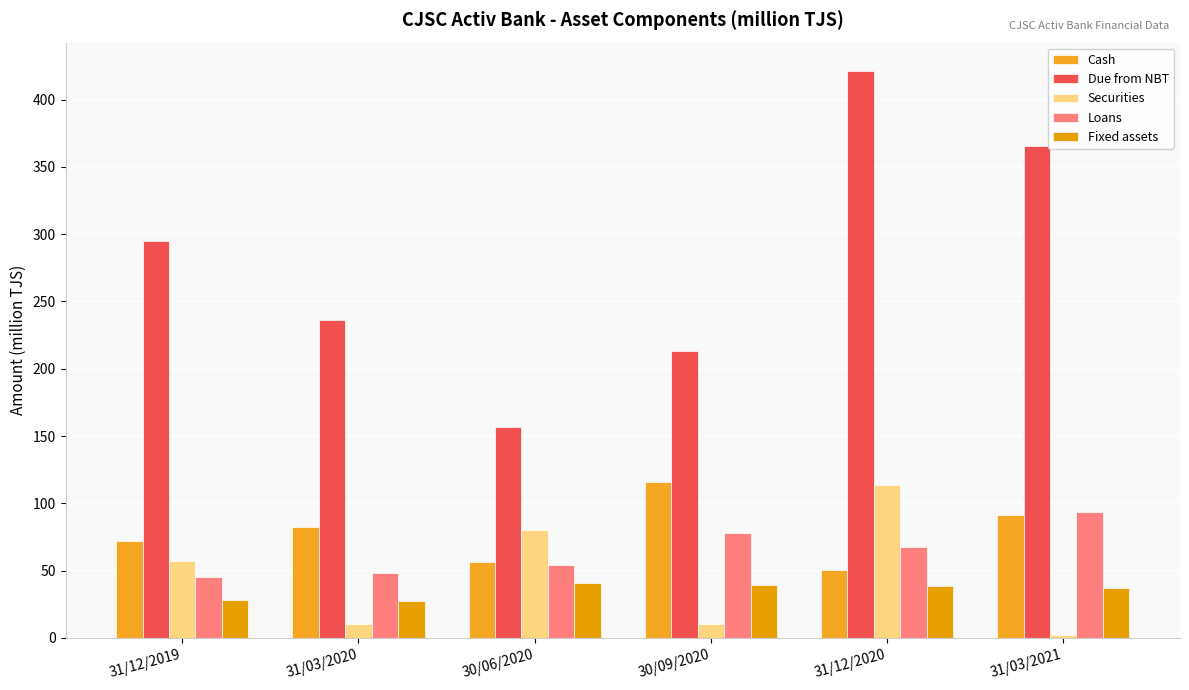

What is the highest value of the Fixed assets series?

40.9